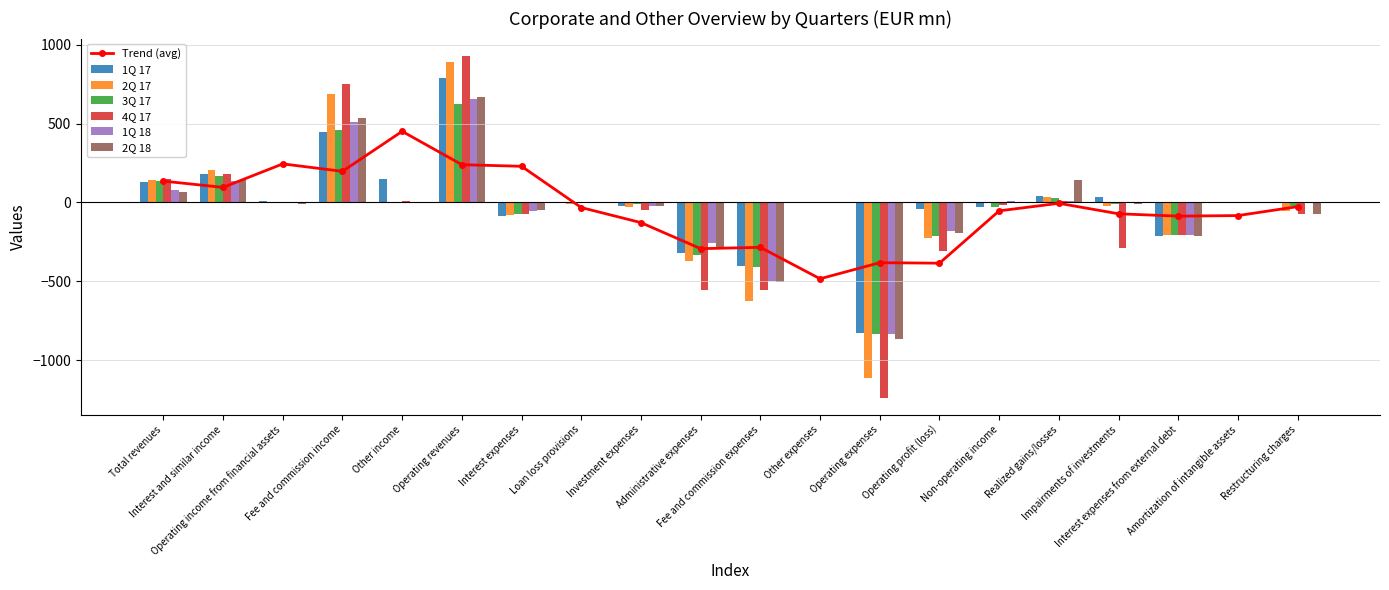

What is the label of the 14th bar from the left?

Operating profit (loss)